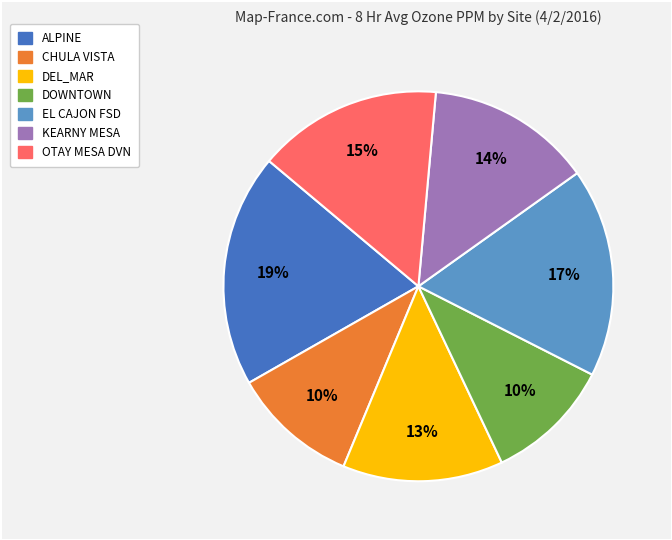

To the nearest percent, what is the difference between the ALPINE and DEL_MAR slice percentages?

6%